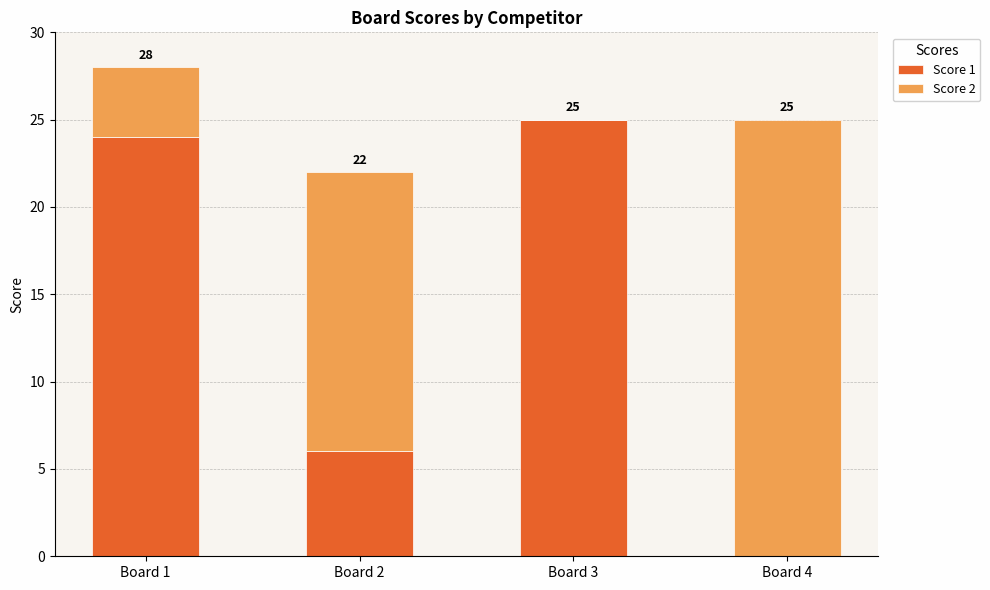

What is the sum of all Score 1 values?

55